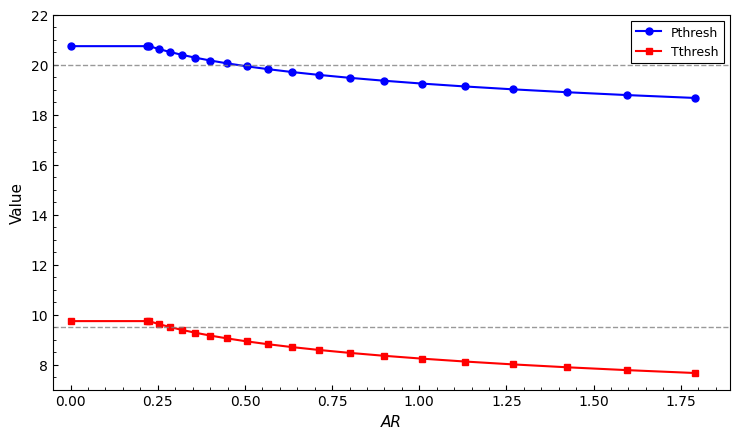

At how many categories does at least one series exceed 17?

21